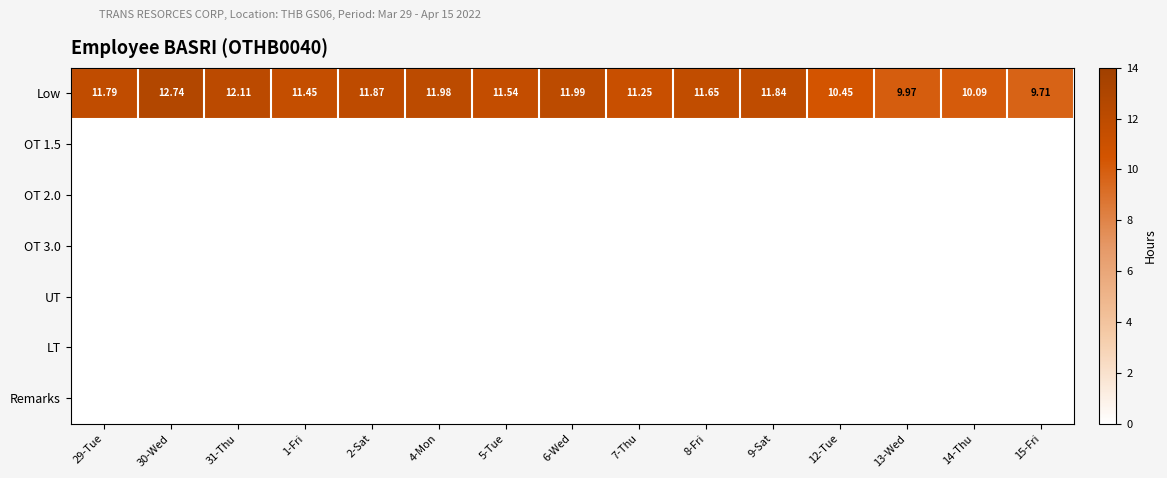

Between 8-Fri and 15-Fri, which series saw the biggest shift?

Low